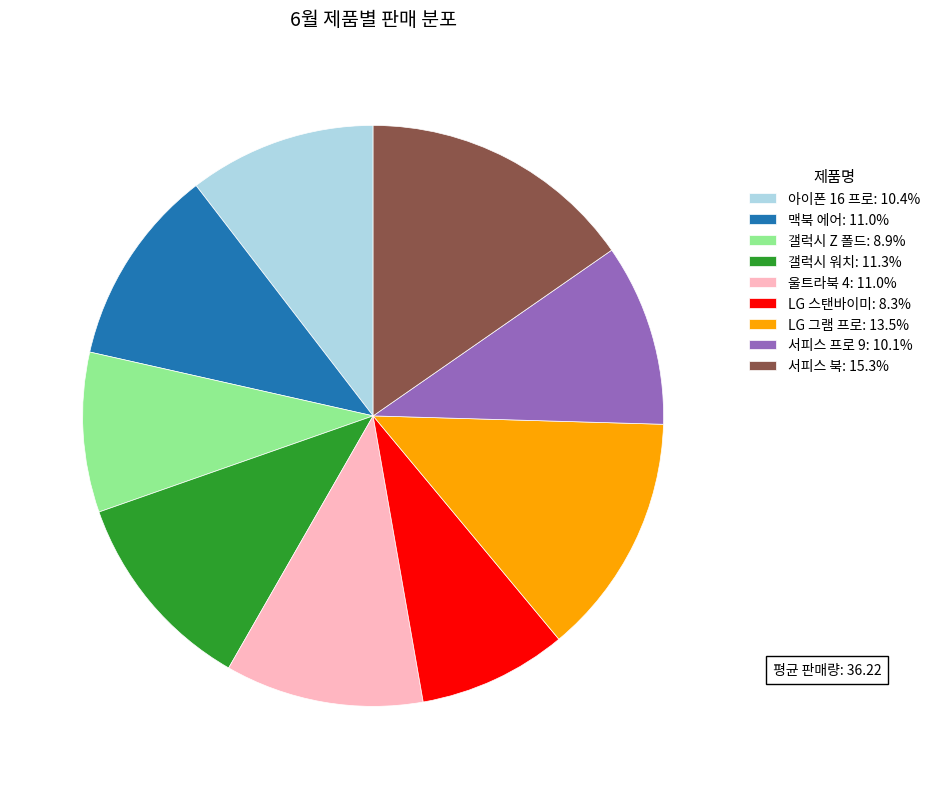

Do 갤럭시 워치 and 갤럭시 Z 폴드 together represent more than half of the pie?

No